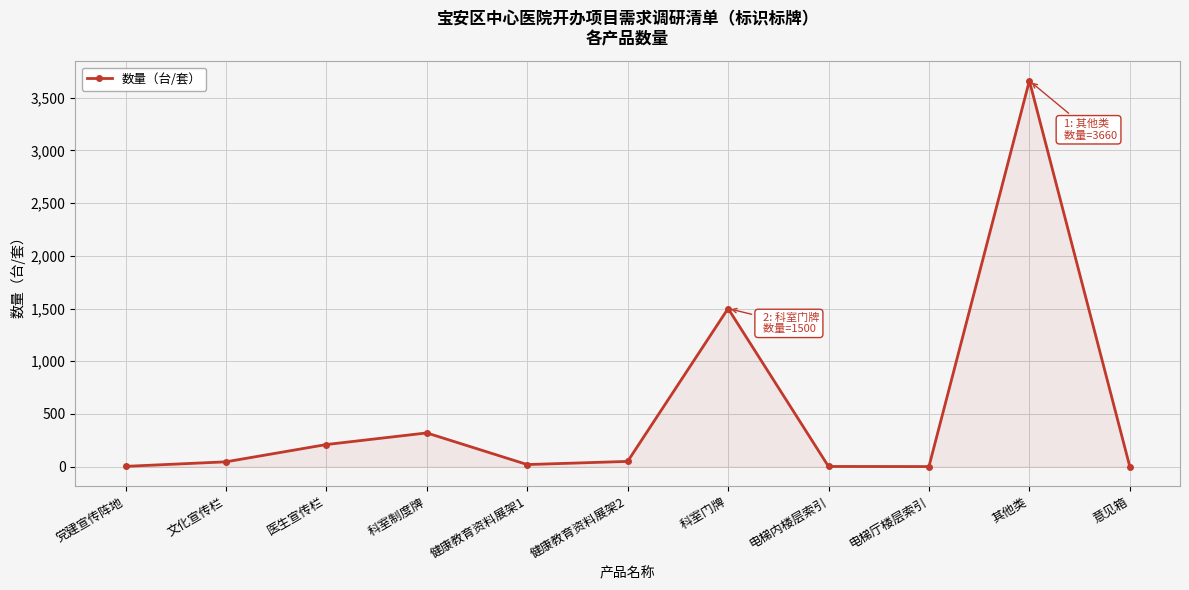

The chart shows a value of 3660 at 其他类. True or false?

True